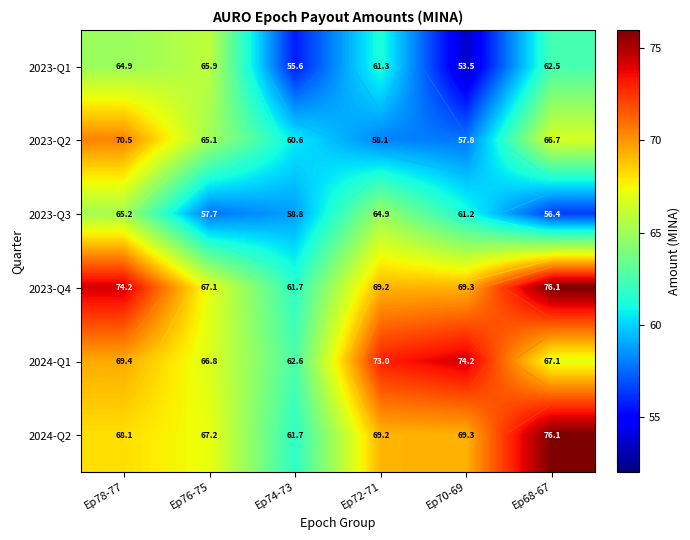

What is the difference between the maximum and second lowest values in the 2024-Q2 series?

8.9